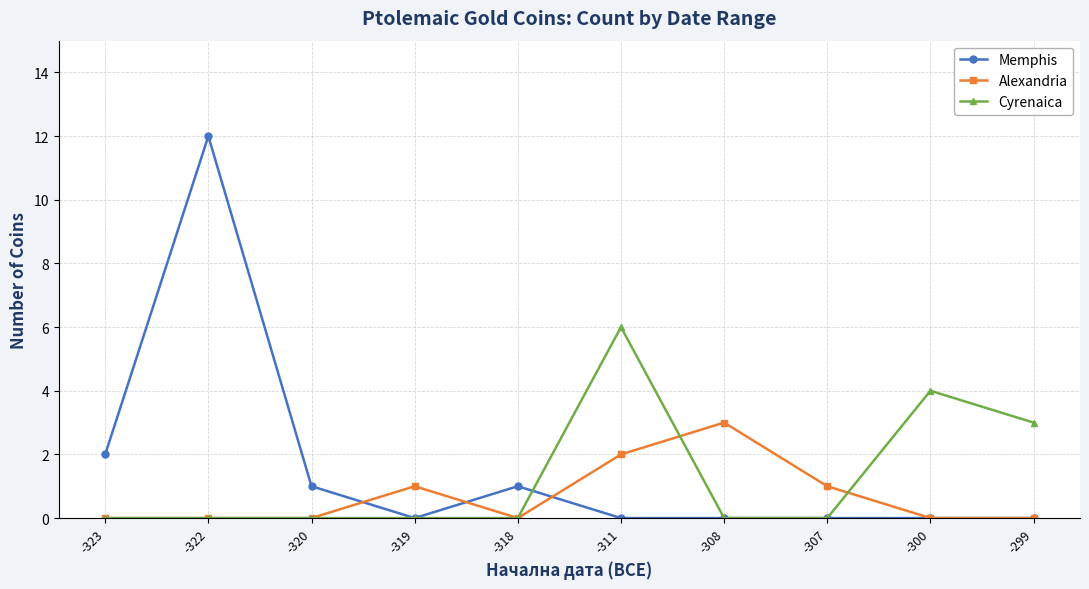

List the series in order of their peak value, lowest first.

Alexandria, Cyrenaica, Memphis